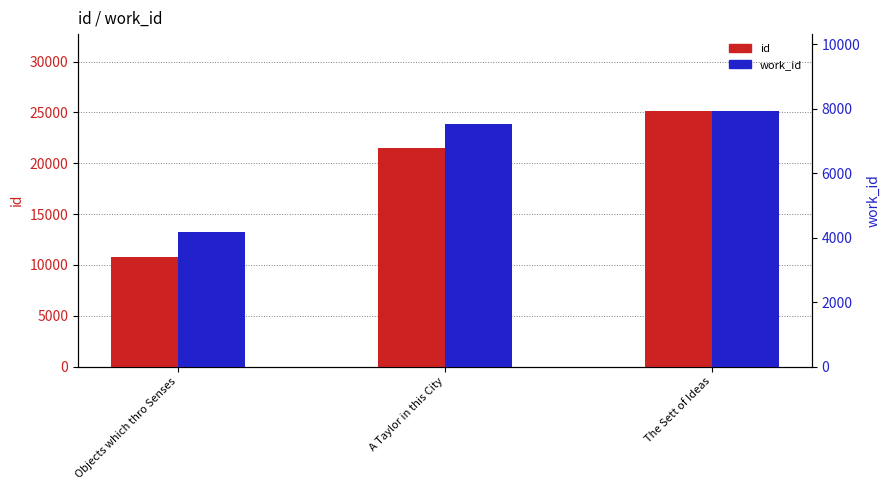

What is the difference between the maximum and minimum values in the work_id series?

3762